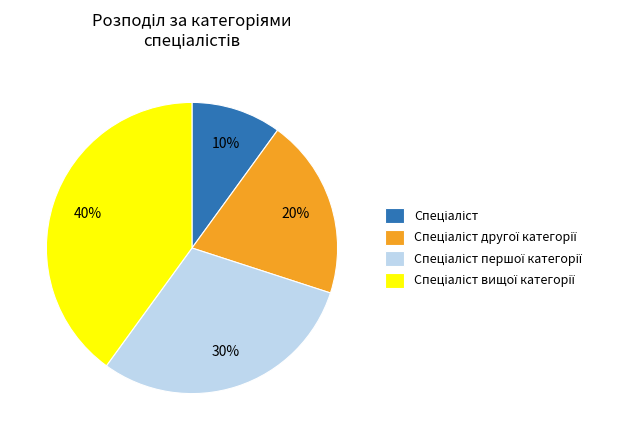

Does any single category account for the majority?

No